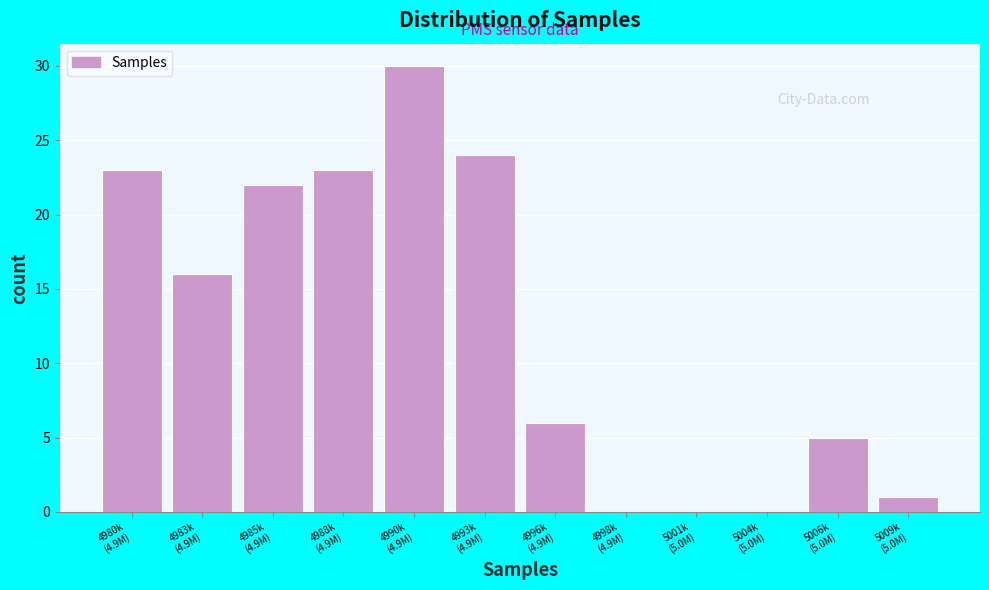

What is the greatest value displayed?

30